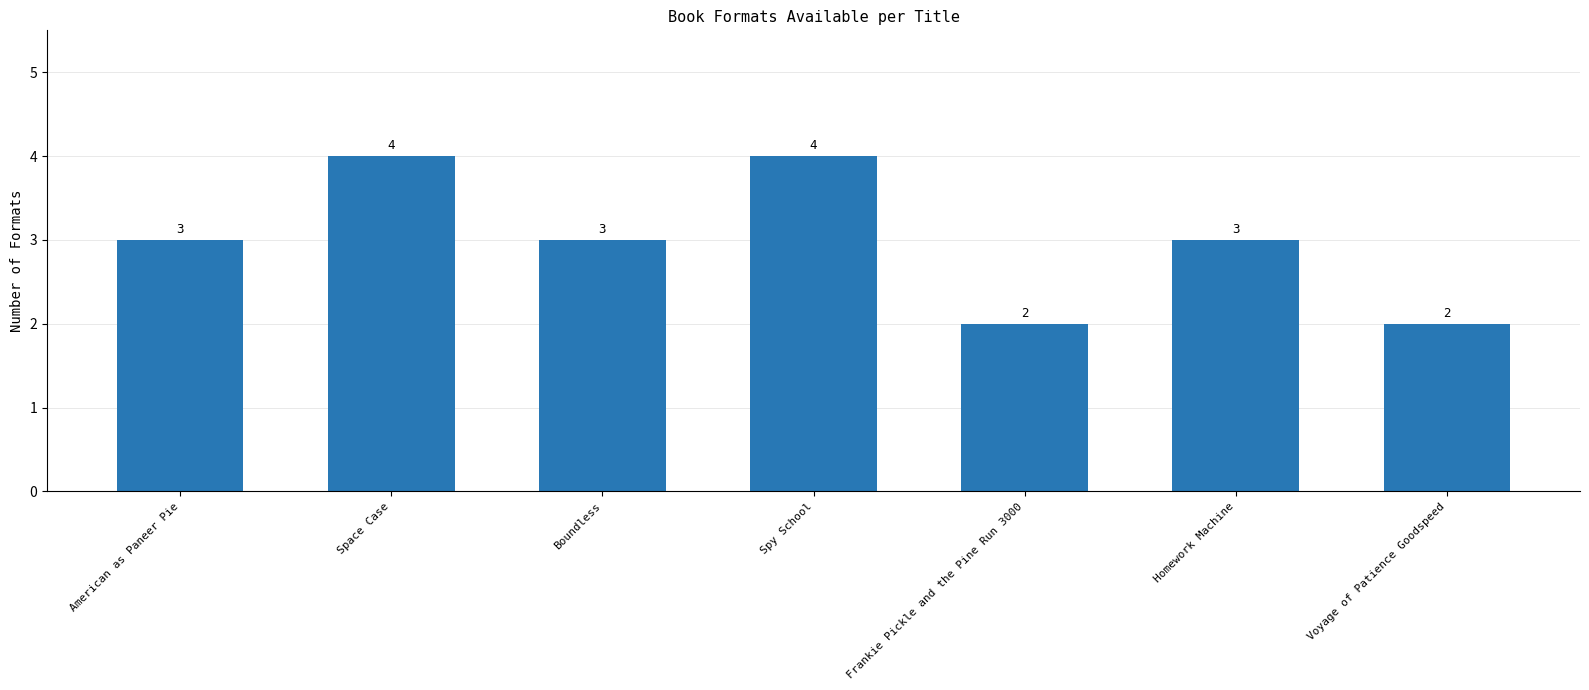

What is the change in value from Boundless to Frankie Pickle and the Pine Run 3000?

-1